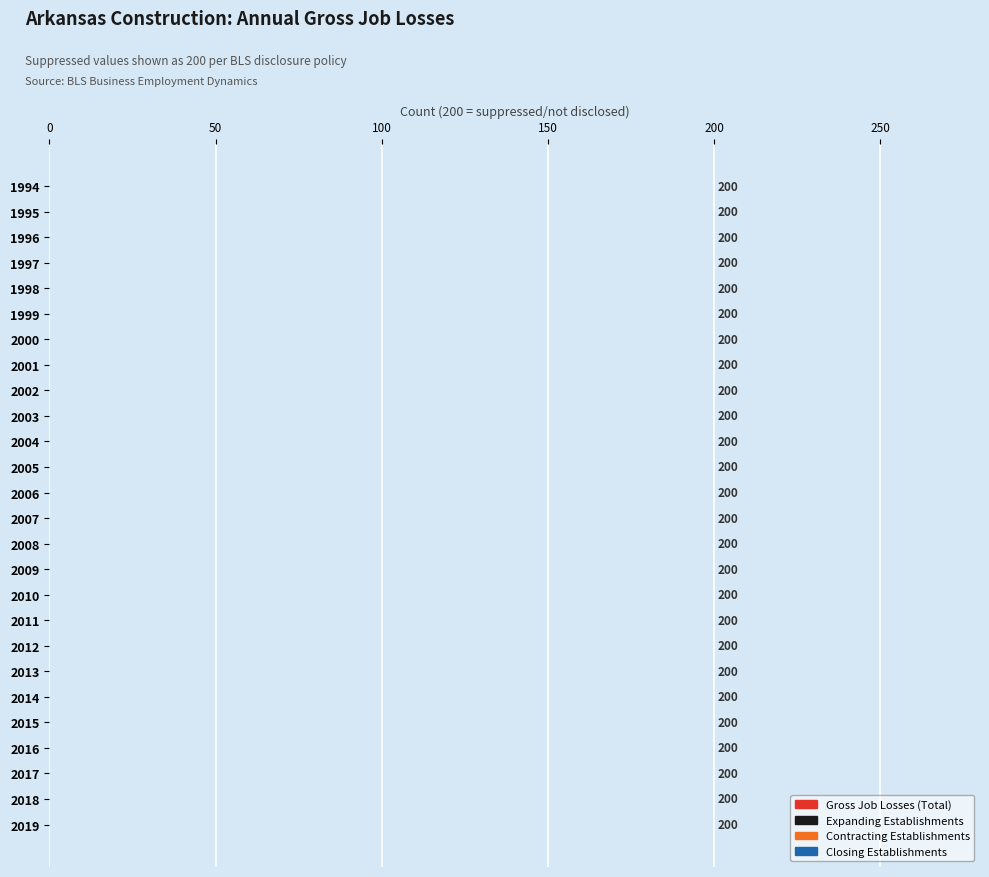

How many bars are there in total?

104